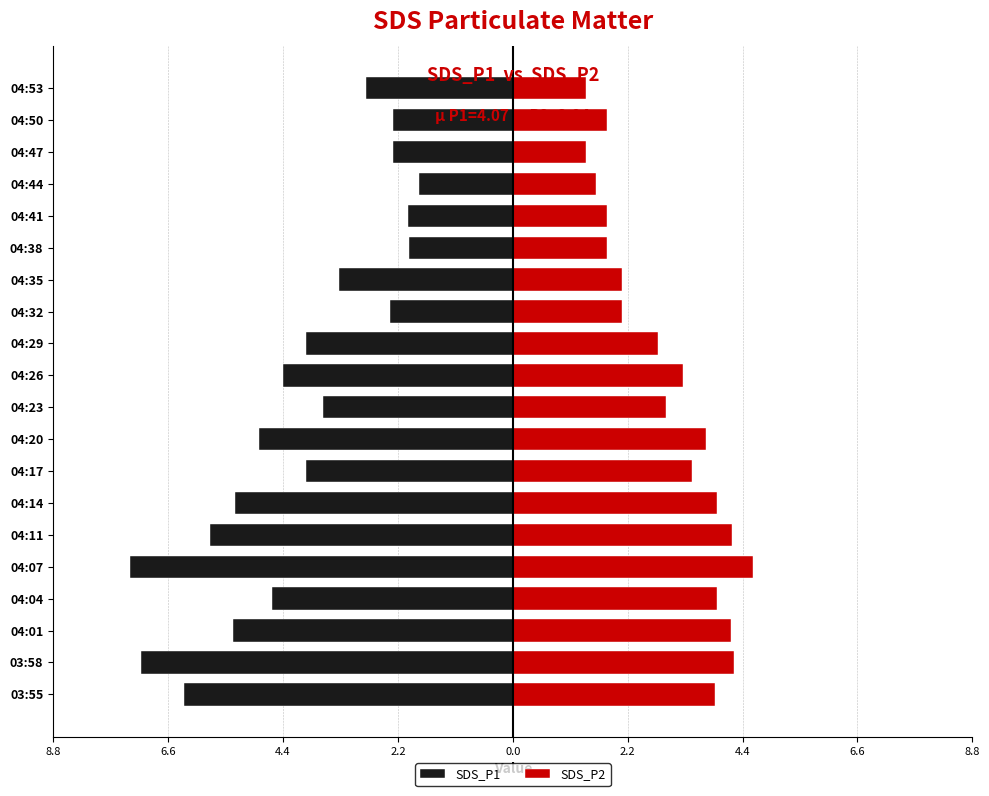

What is the difference between the maximum and minimum values in the SDS_P1 series?

5.5